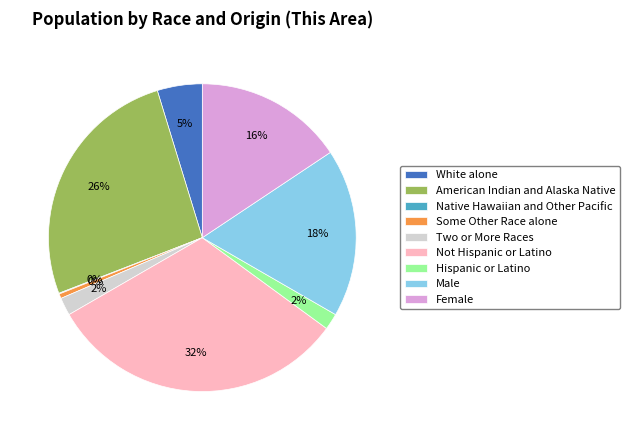

Does Male account for over 50% of the chart?

No